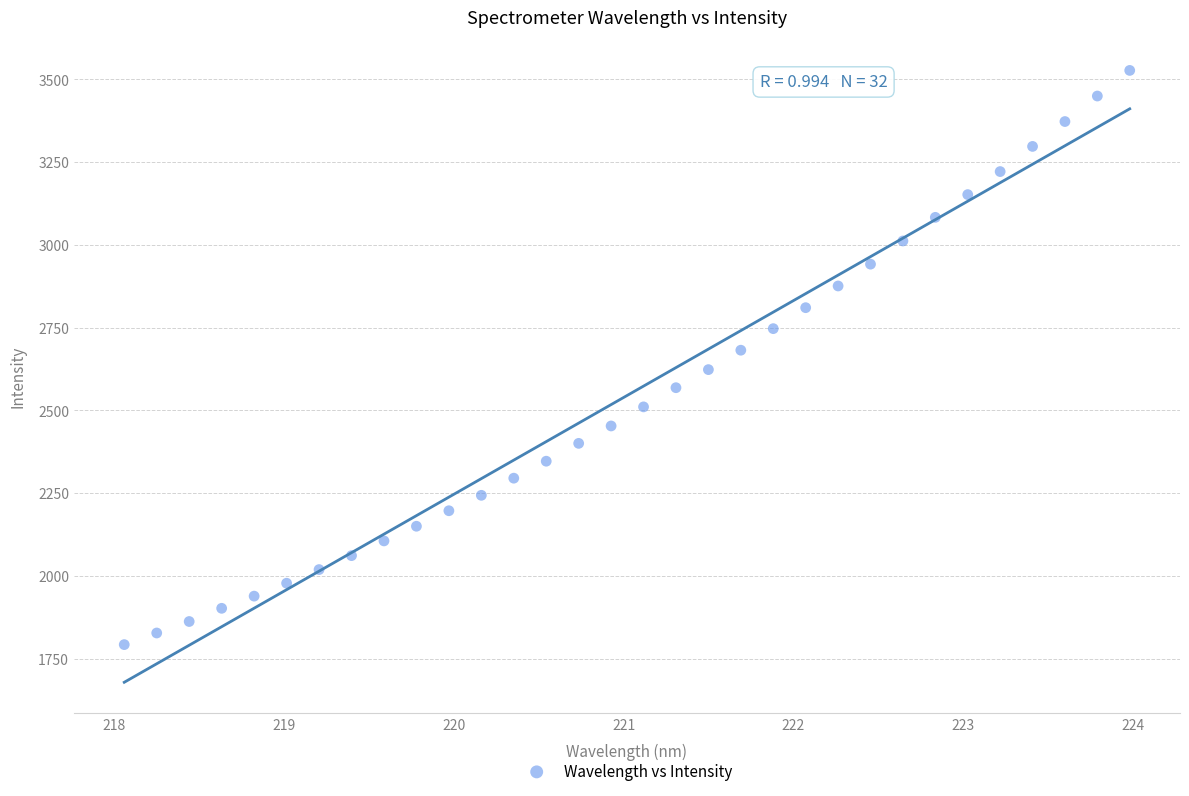

What is the range of Y values (max minus min)?

1735.2